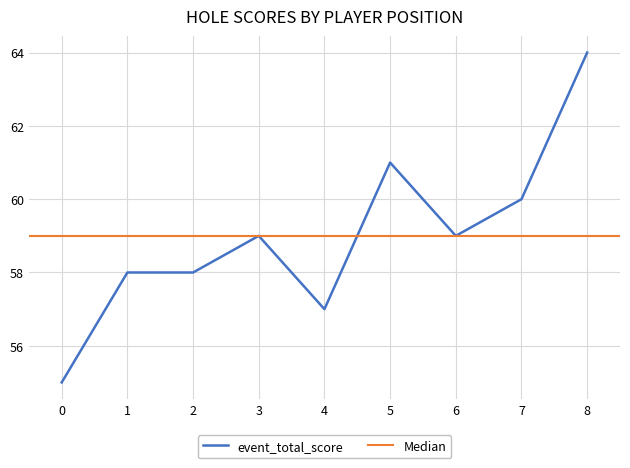

What is the maximum value for event_total_score?

64